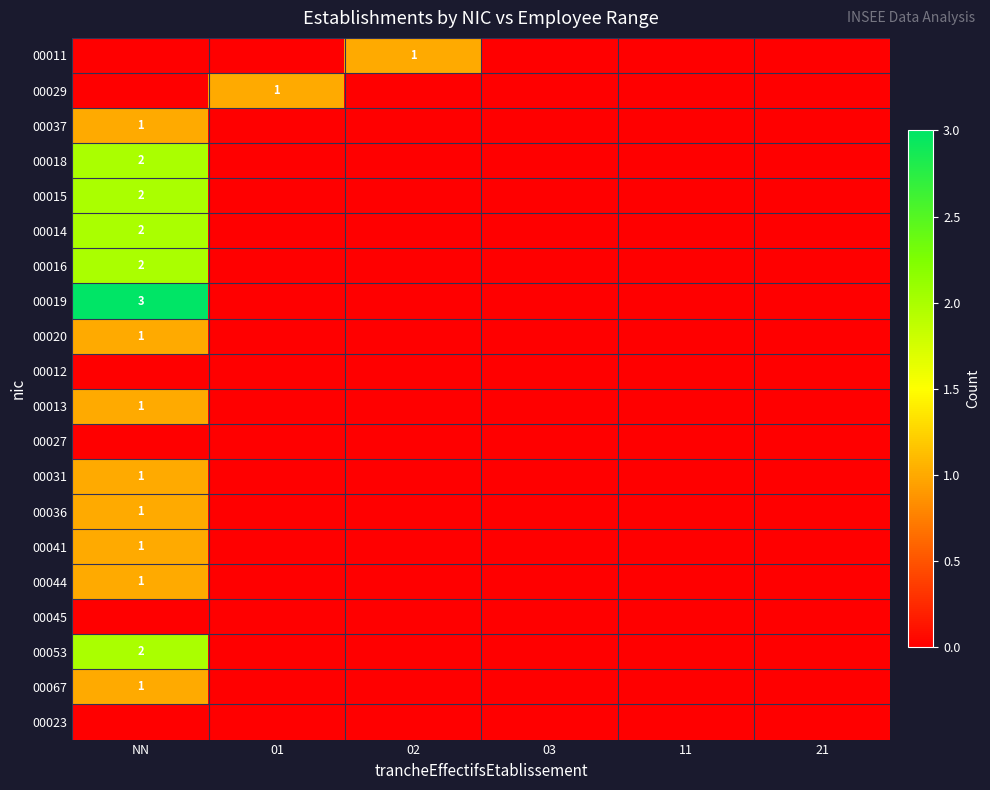

How many data points in 00014 are above 0?

1